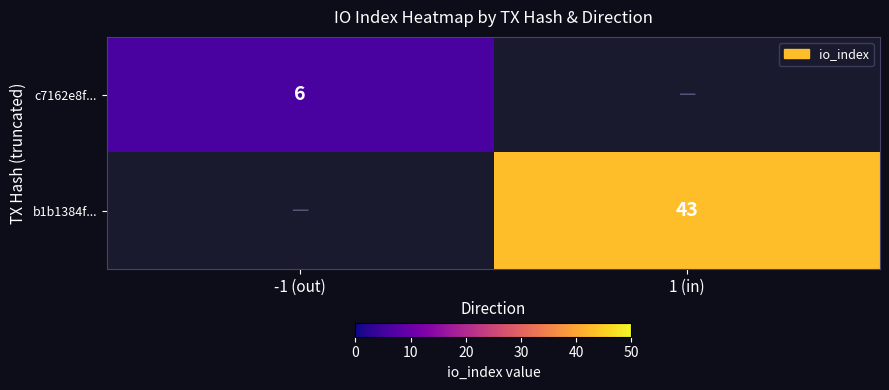

Which category has the highest value across all series?

1 (in)